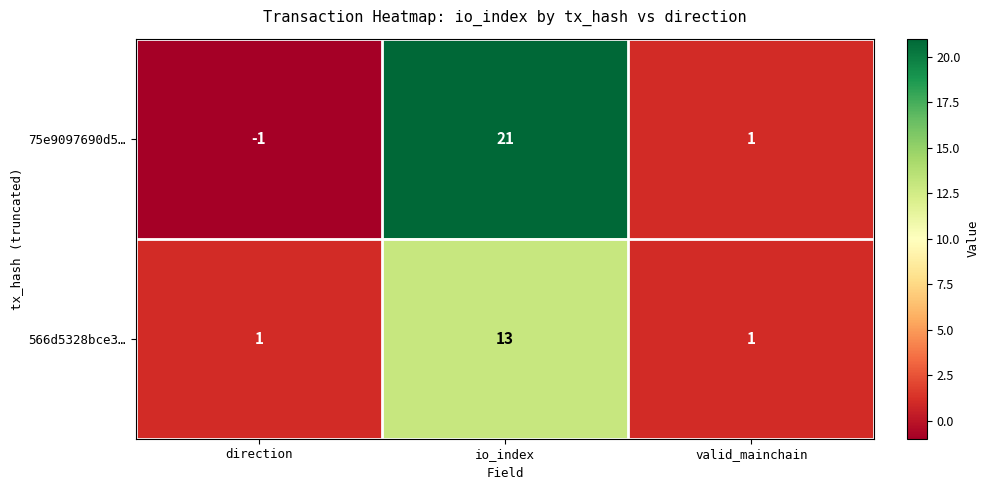

What is the maximum value shown in the chart?

21